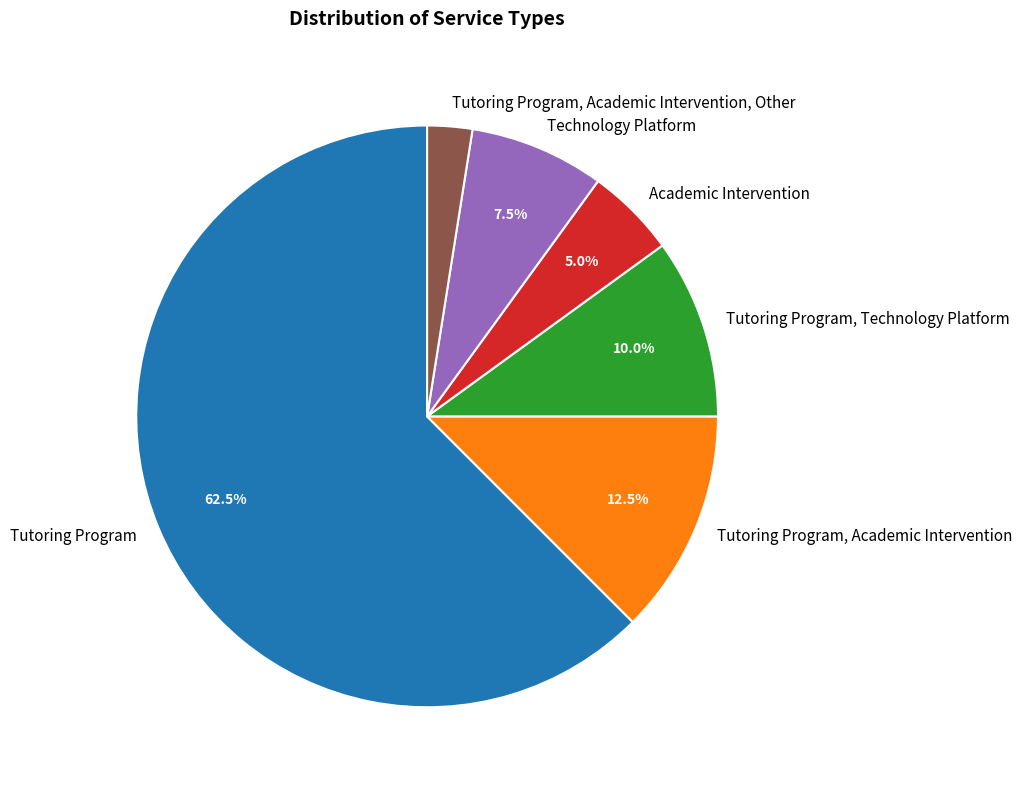

To the nearest percent, what portion does Tutoring Program, Technology Platform represent?

10%